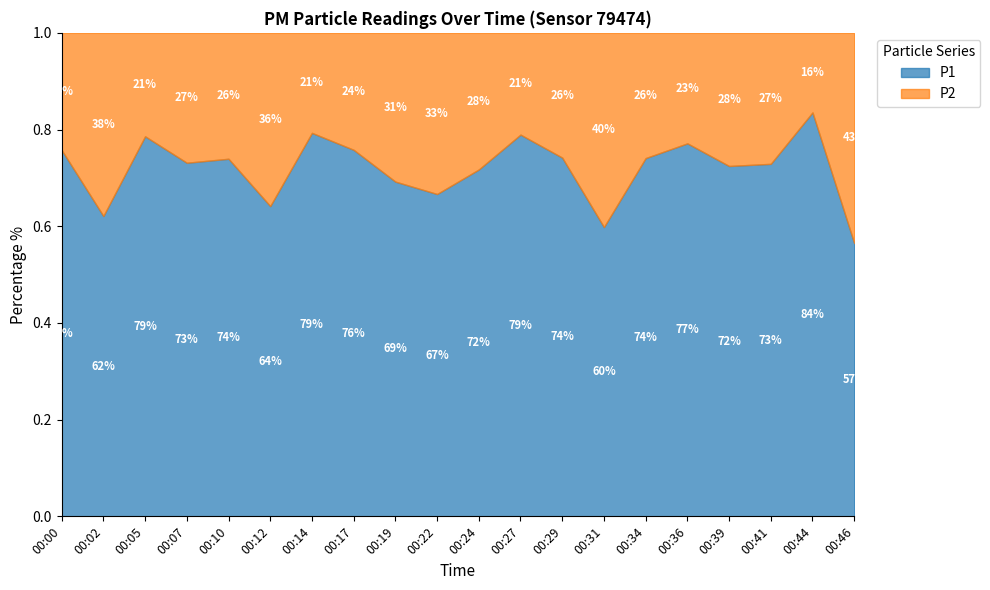

How many distinct data groups are displayed?

2